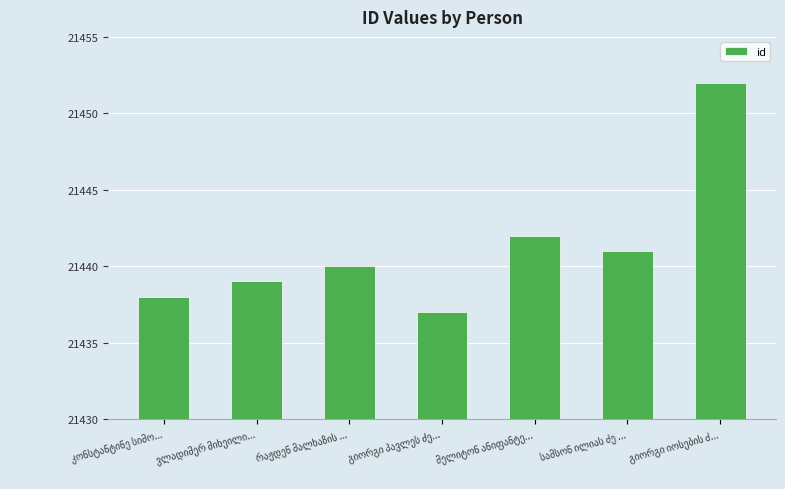

Count the number of categories in the chart.

7